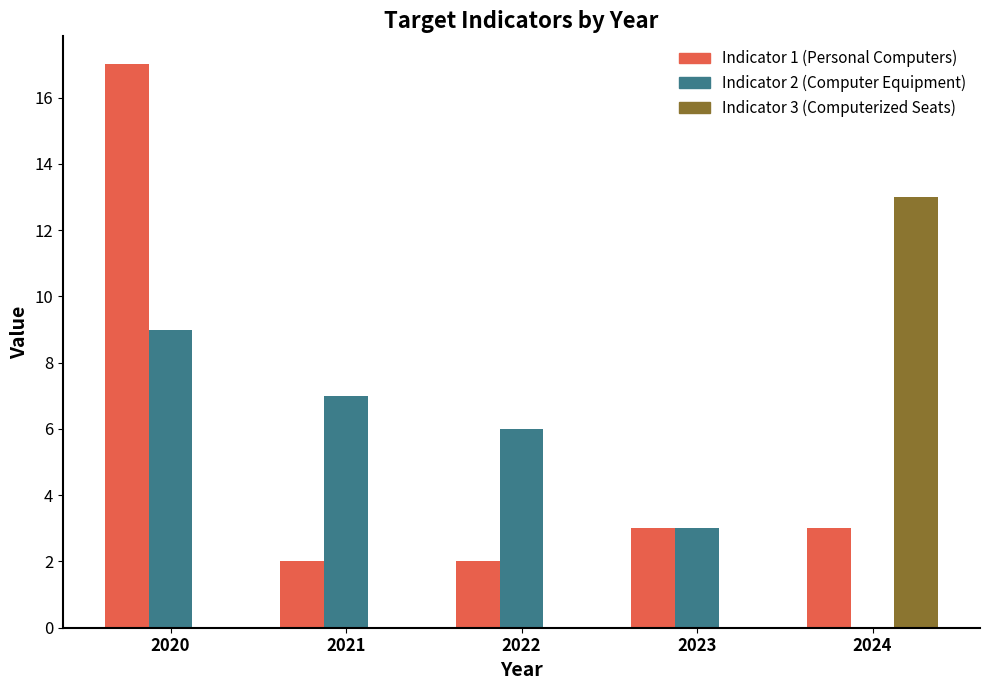

What is the sum of the Indicator 2 (Computer Equipment) values at 2023 and 2024?

3